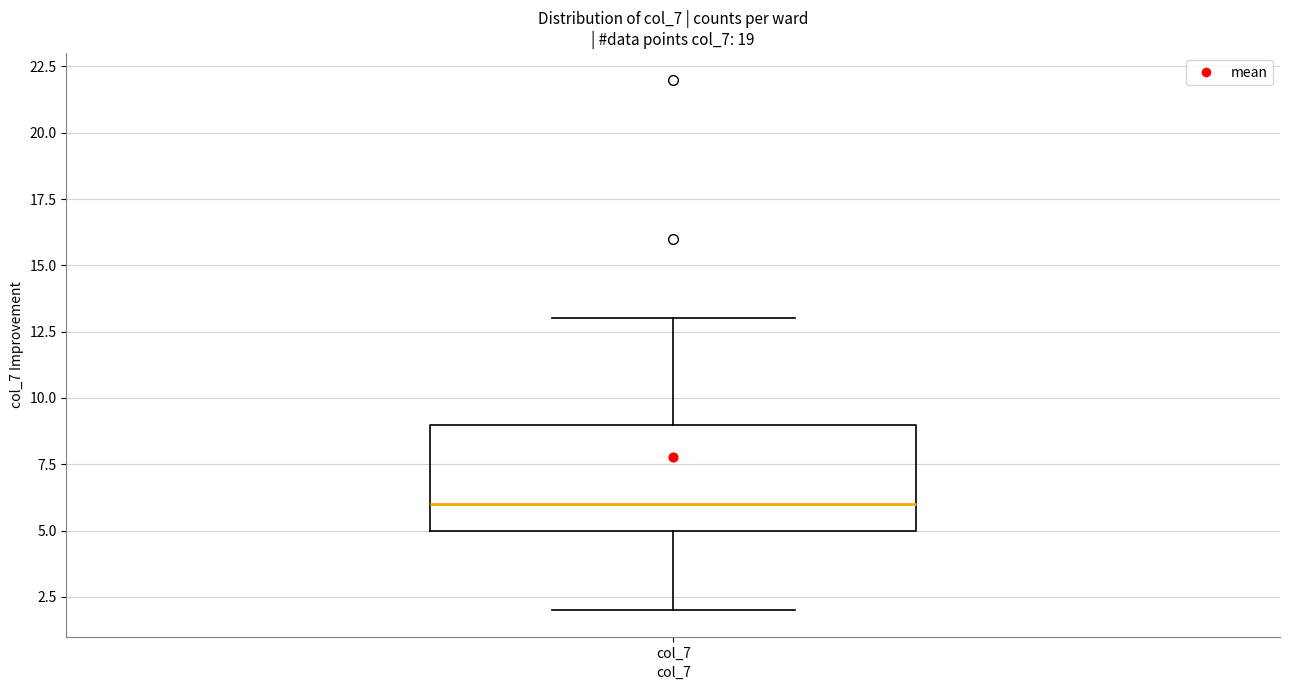

Transcribe this box plot: give where the median line is, the range the box spans, and where the two whiskers end, as read against the y-axis. The values are not printed on the chart, so give them approximately, as read against the axis.

median 6, box 5 to 9, whiskers 2 to 13